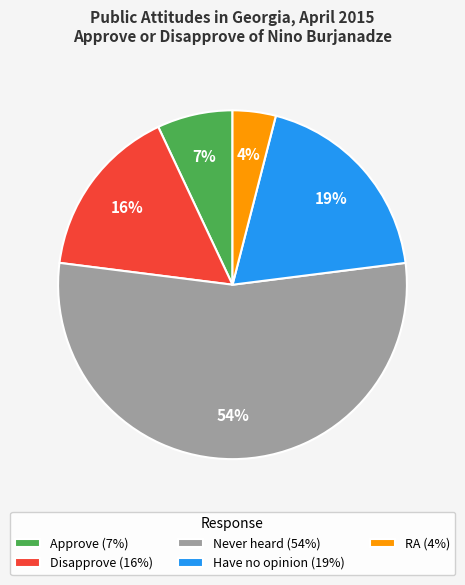

Which category accounts for the majority?

Never heard